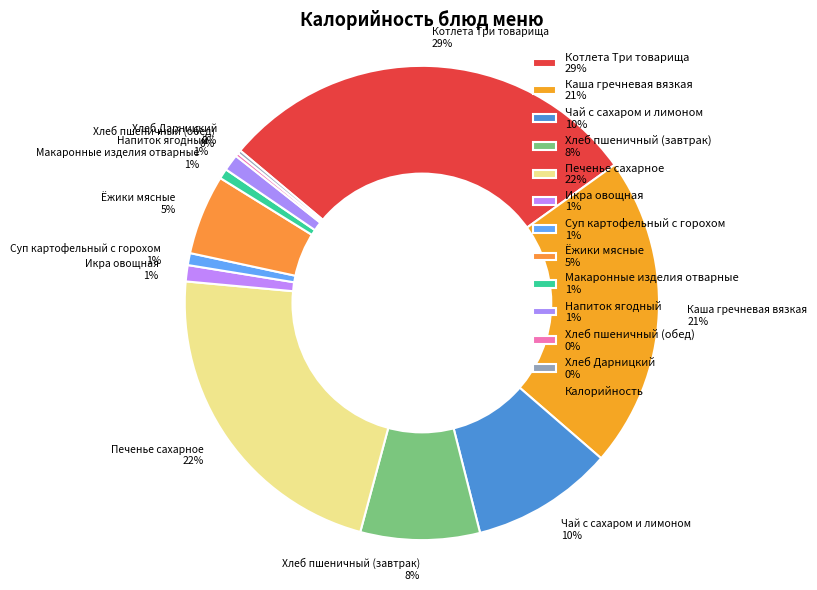

Approximately how many times larger is the value at Хлеб пшеничный (завтрак) 8% compared to Чай с сахаром и лимоном 10%?

0.8